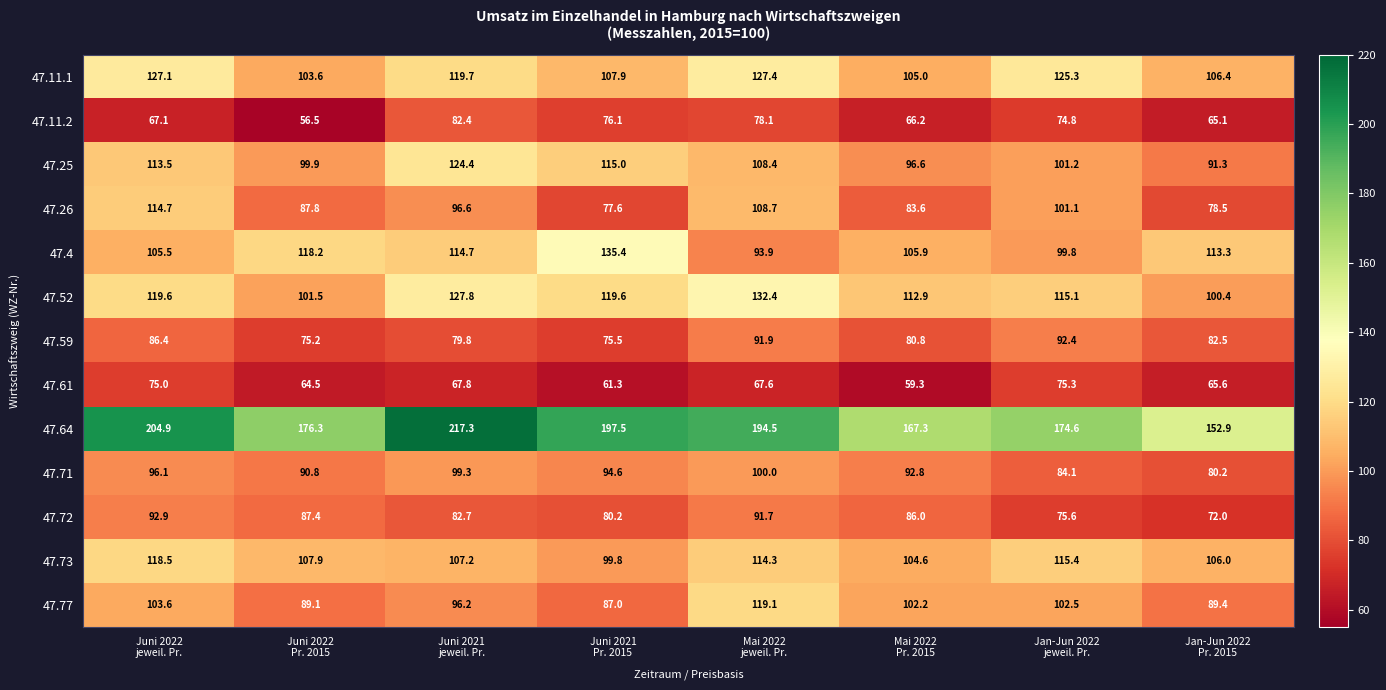

What is the sum of all 47.26 values?

748.6